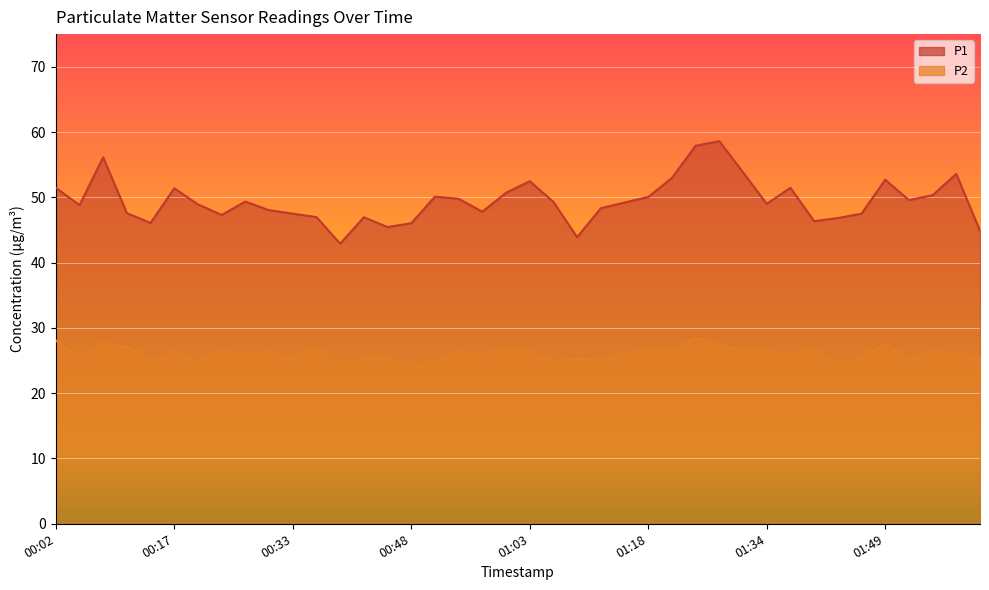

What is the difference between the P2 values at 01:00 and 00:54?

0.3